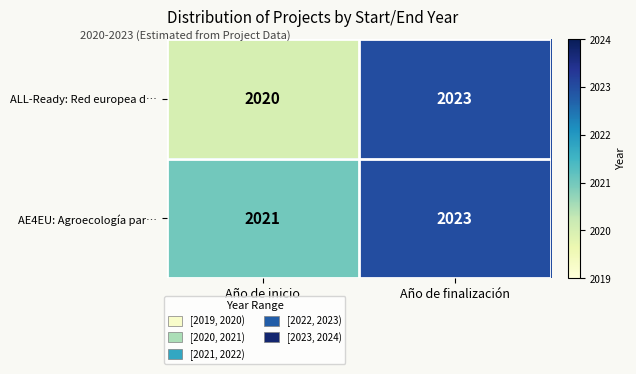

At which category is the sum across all series the highest?

Año de finalización